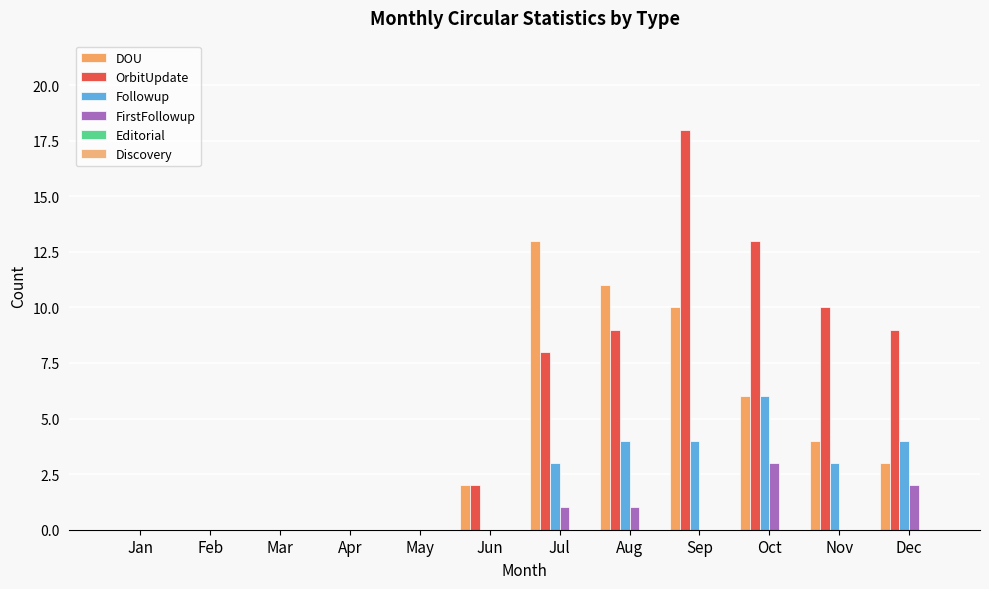

At which category does the chart reach its peak across all series?

Sep